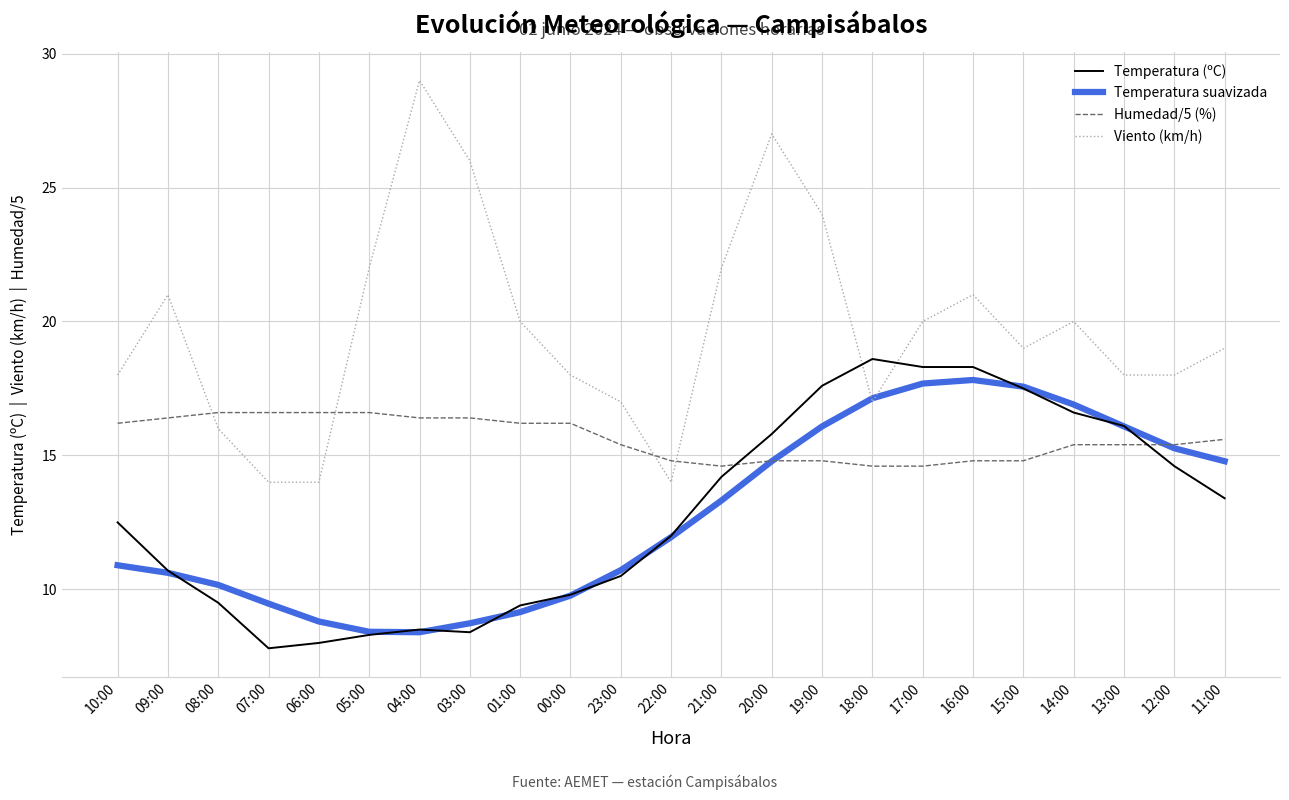

Is it true that Temperatura (ºC) equals 7.1 at 12:00?

False